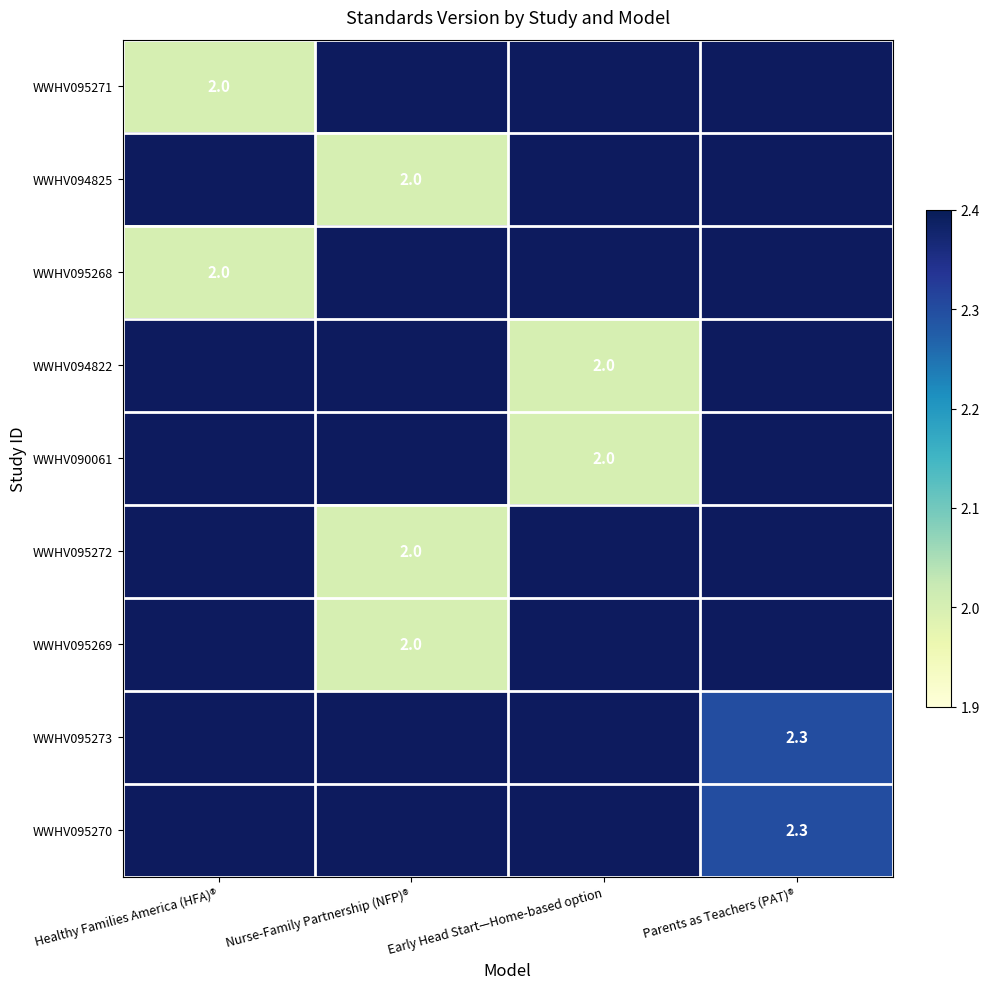

True or false: WWHV095269 has a value of 2.8 at Nurse-Family Partnership (NFP)®.

False